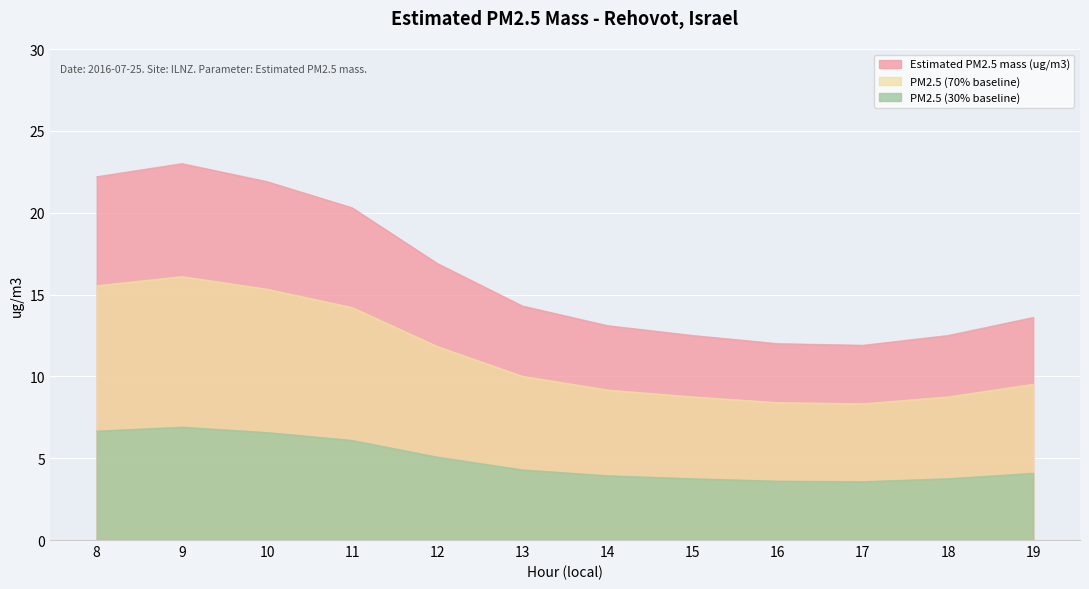

Is it true that the value at 15 is 12.5?

True